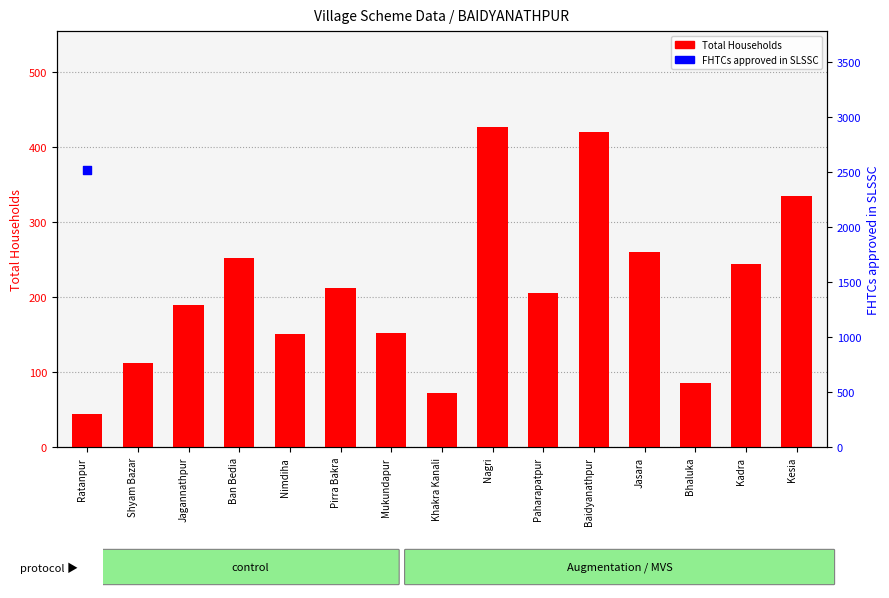

What is the change in value from Shyam Bazar to Mukundapur?

+40